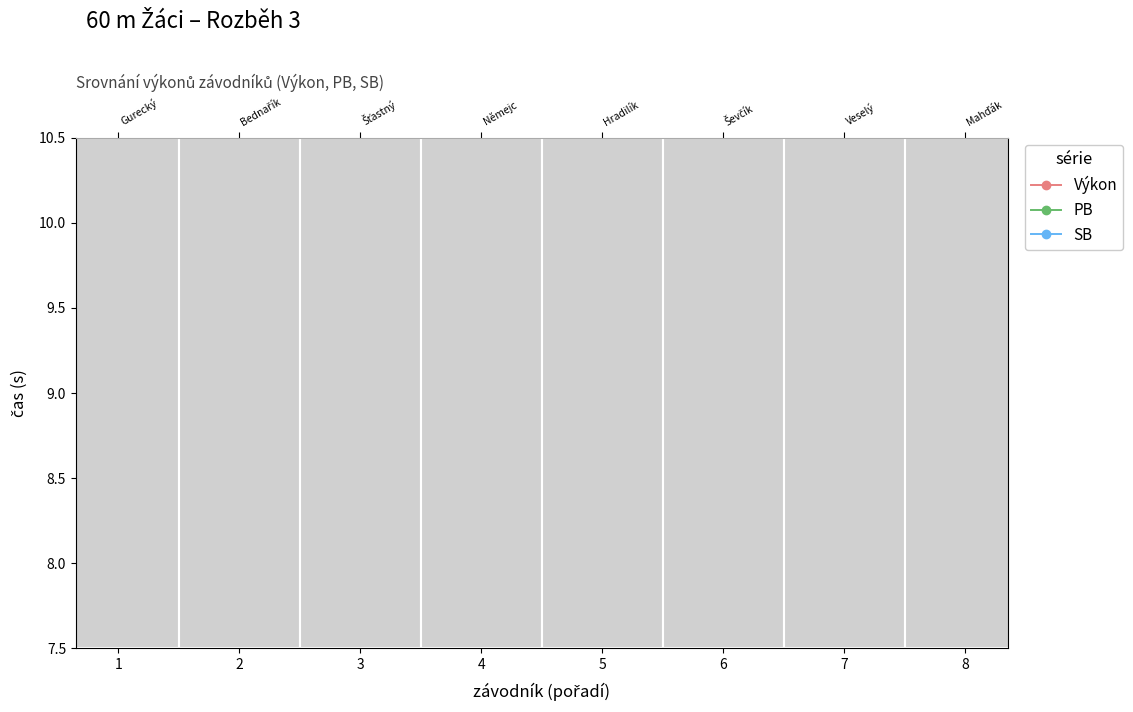

How many values in the Výkon series are below 8?

2